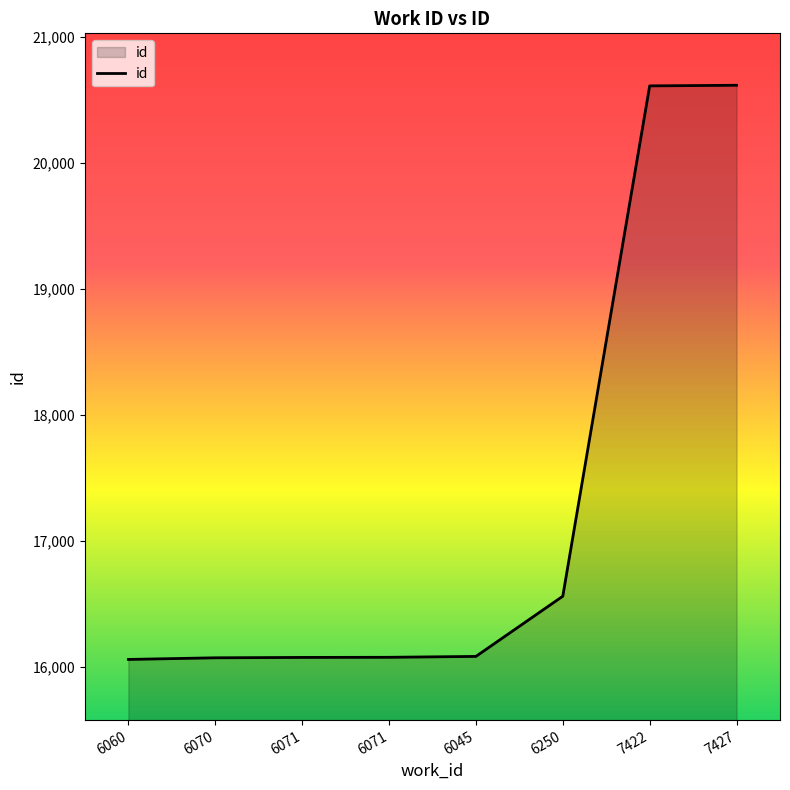

Rank the categories by value from lowest to highest.

6060, 6070, 6071, 6071, 6045, 6250, 7422, 7427